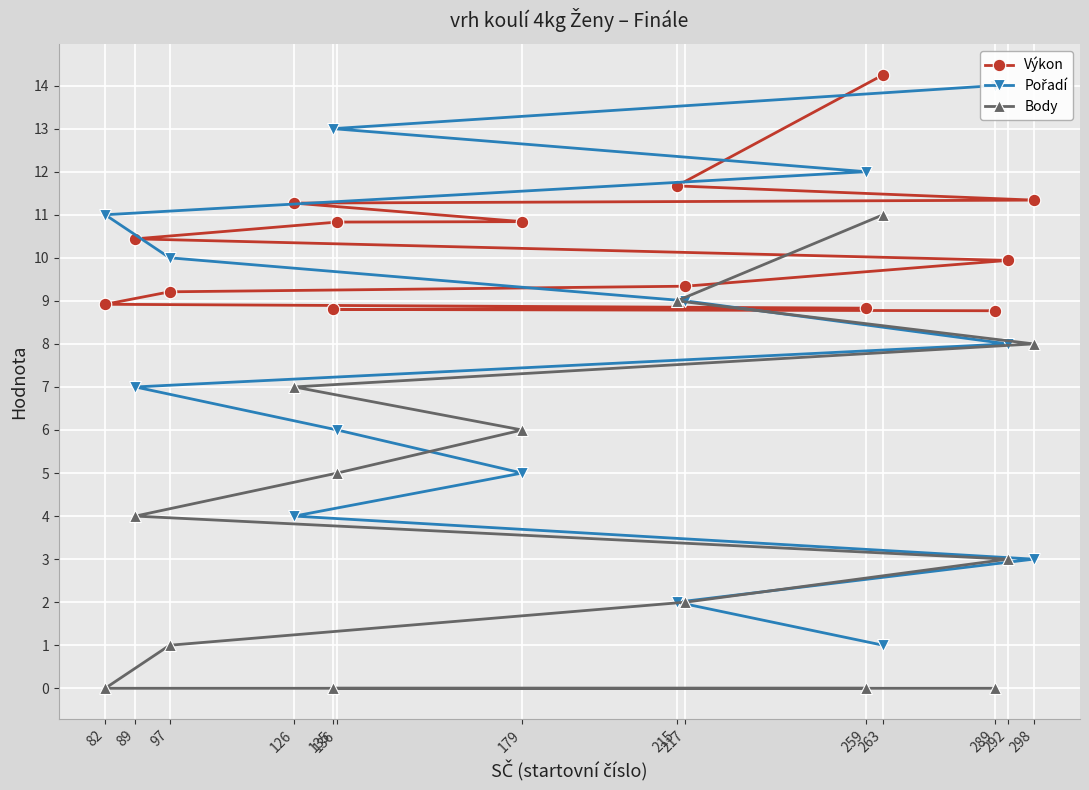

How many values in the Výkon series are below 10?

7